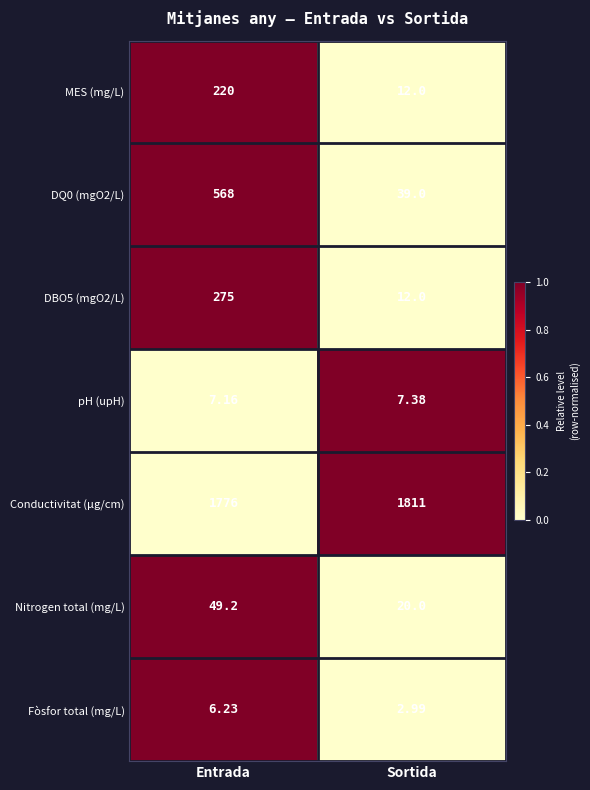

How many data points in Fòsfor total (mg/L) are above 6?

1